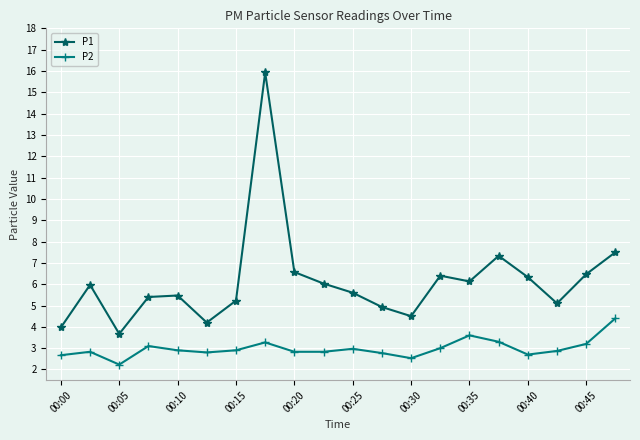

How many categories are shown in the chart?

20